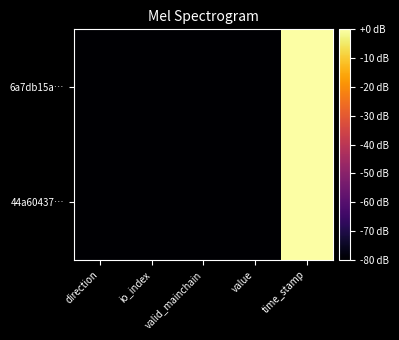

Which series has the largest total across all categories?

6a7db15a…